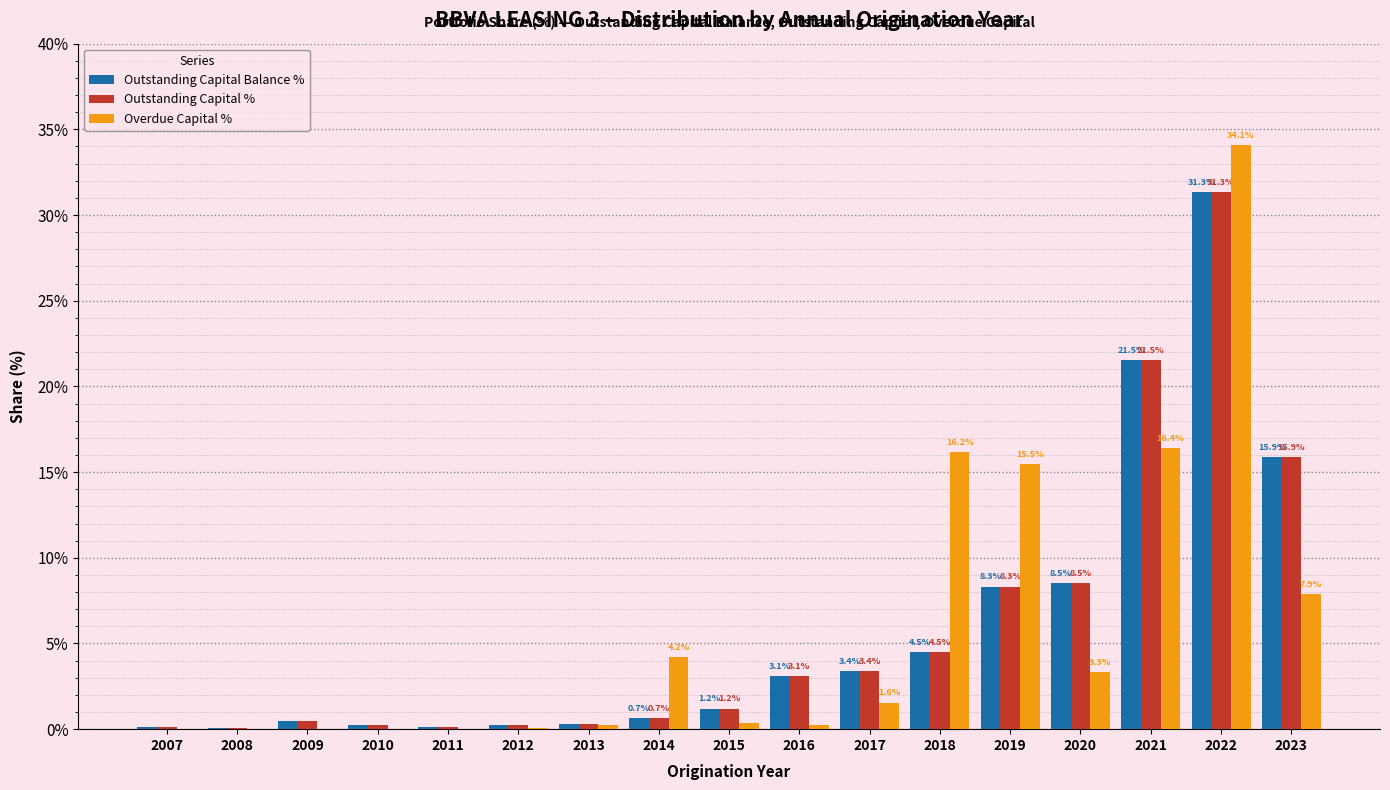

The value of Outstanding Capital % at 2021 is 21.5. True or false?

True